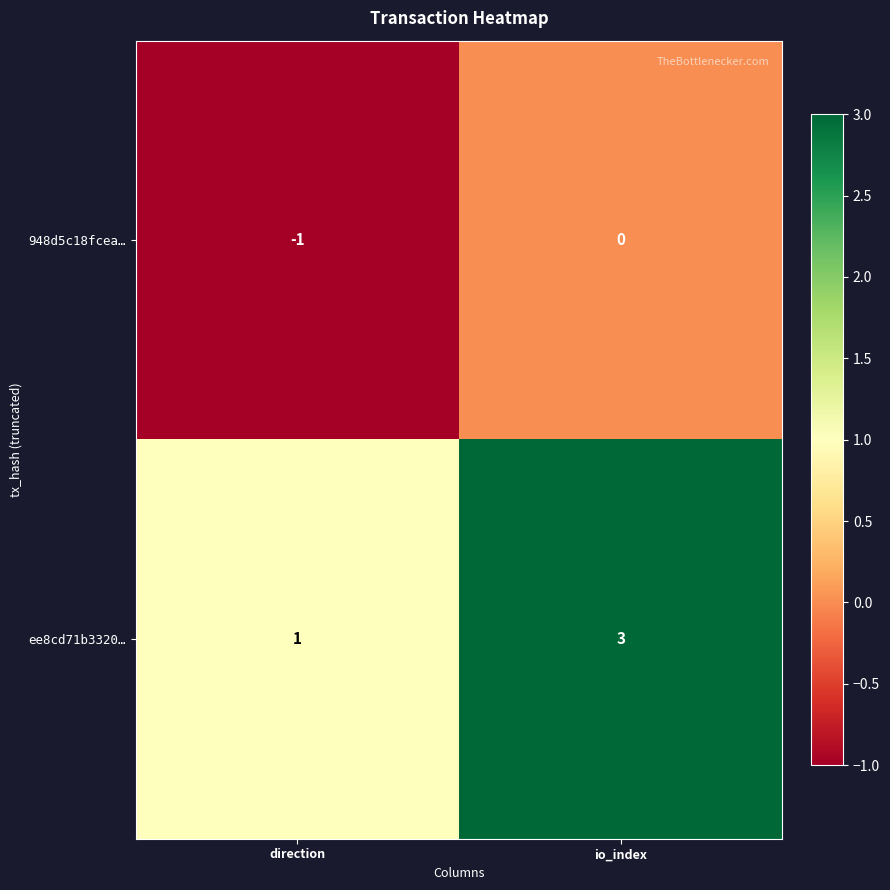

What value does the ee8cd71b3320… series have at io_index?

3